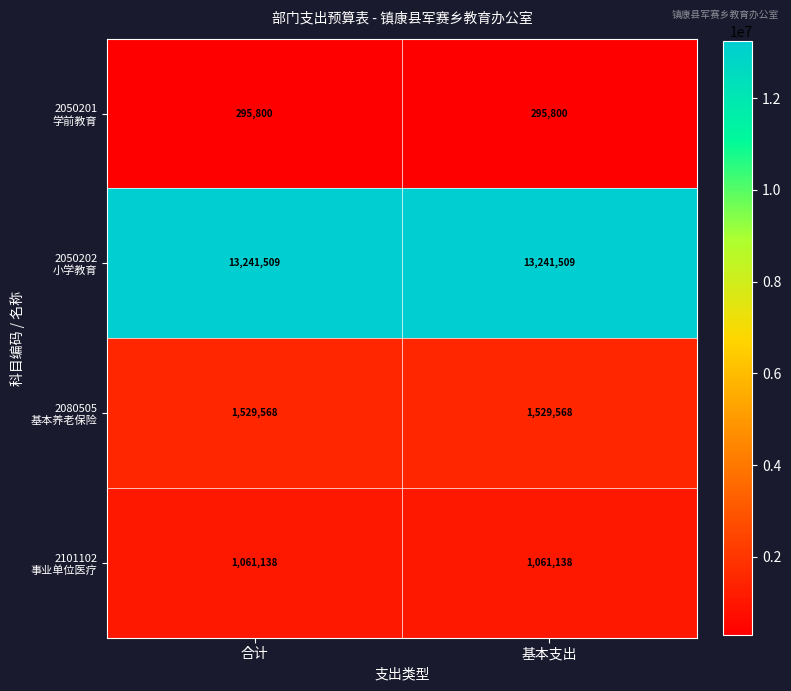

What is the maximum value shown in the chart?

13241509